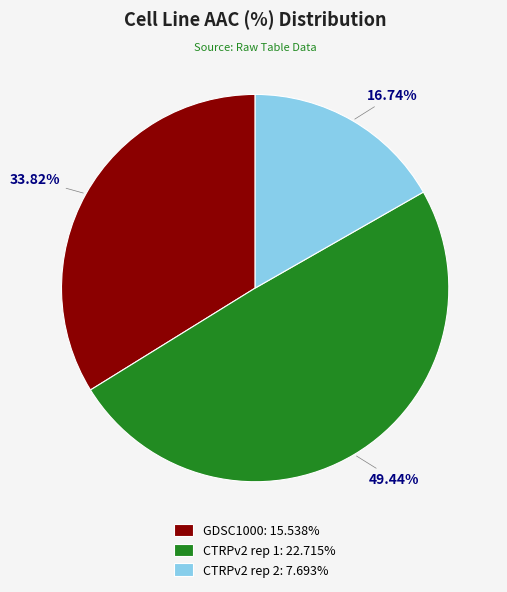

Does any single category account for the majority?

No